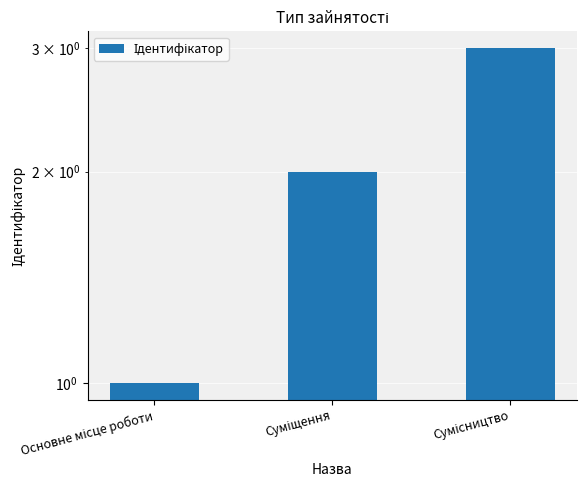

Approximately how many times larger is the value at Основне місце роботи compared to Сумісництво?

0.3